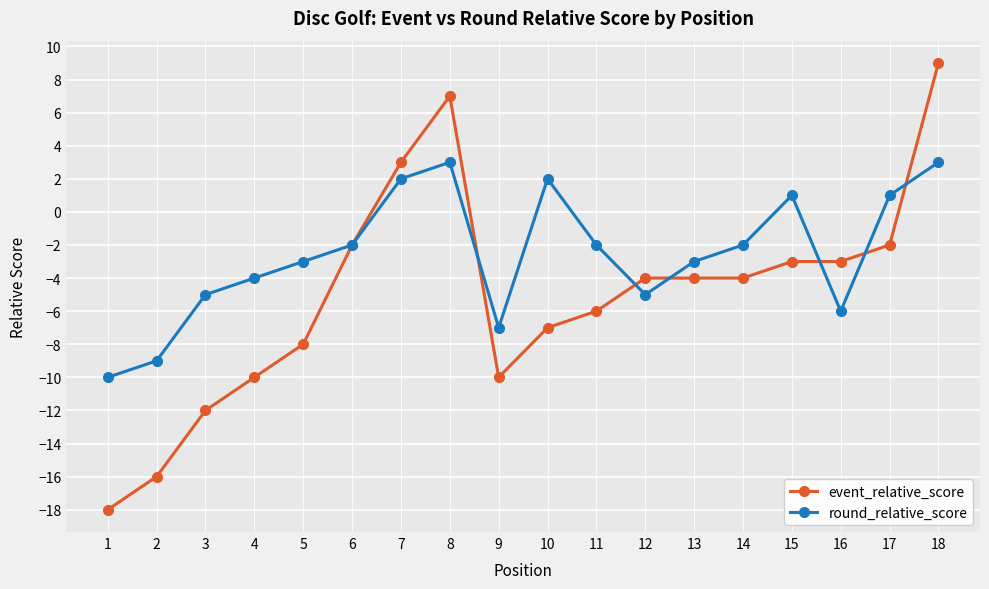

What is the sum of the round_relative_score values at 13 and 5?

-6